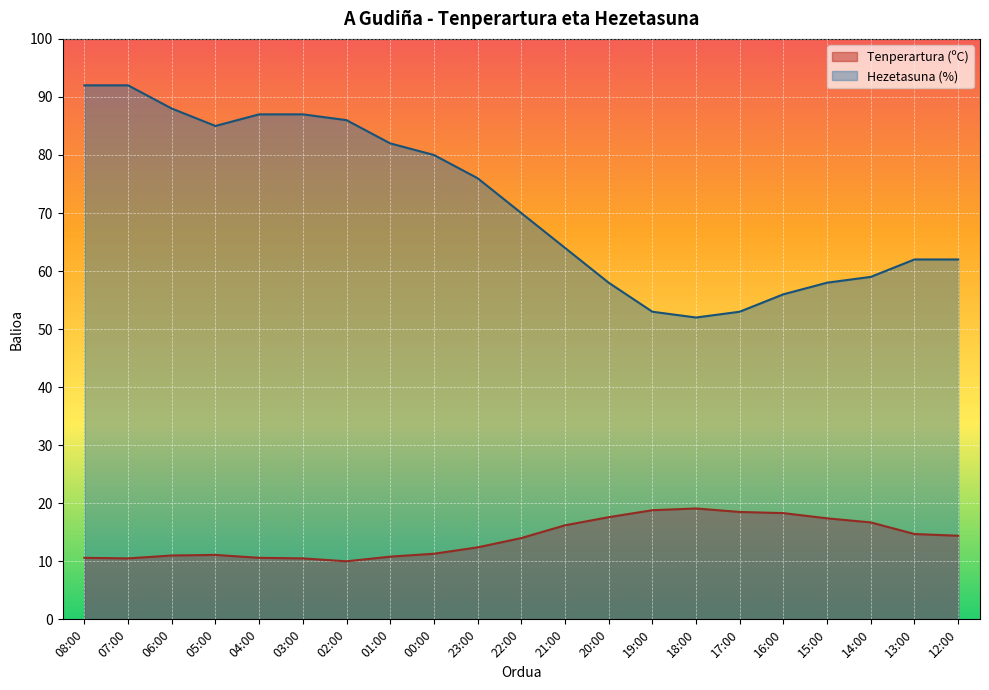

The Tenperartura (ºC) series shows 4.6 at 20:00. True or false?

False